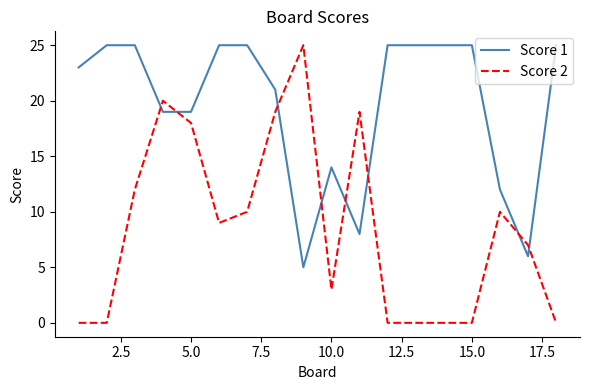

List the series in order of their overall mean, highest first.

Score 1, Score 2